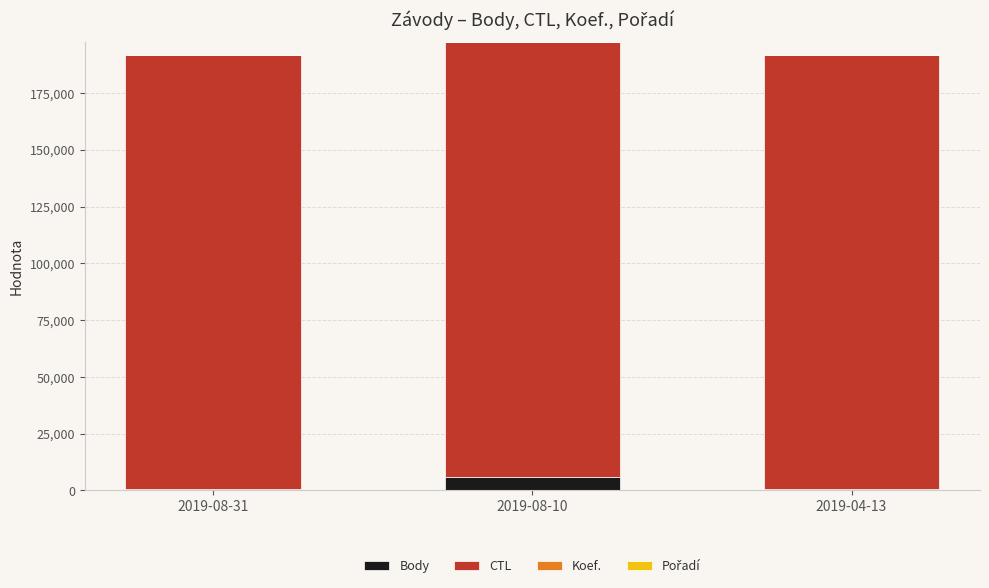

What is the sum of all Body values?

7410